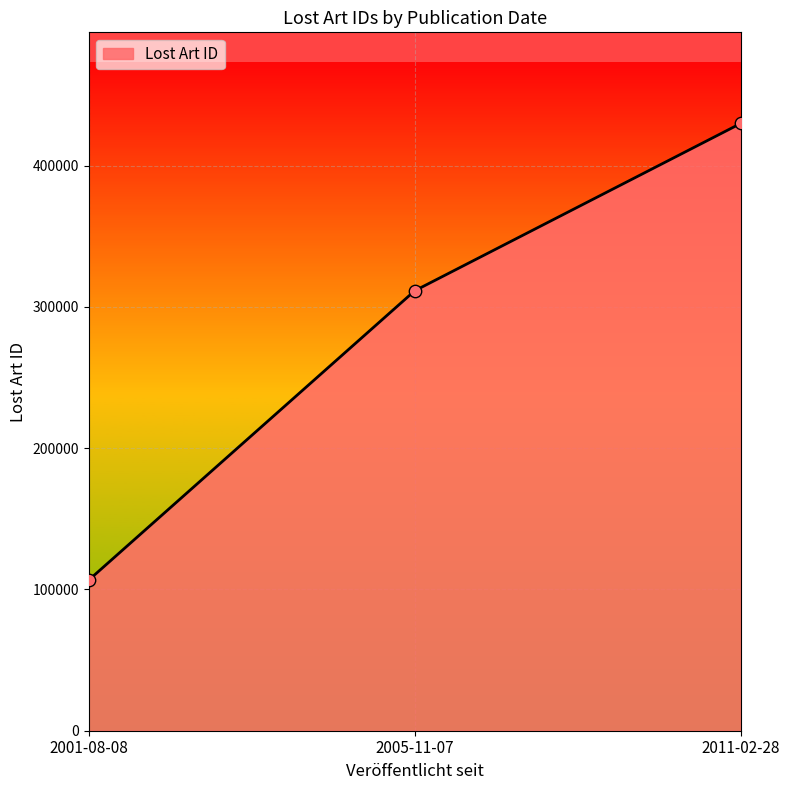

Which has a higher value, 2011-02-28 or 2001-08-08?

2011-02-28